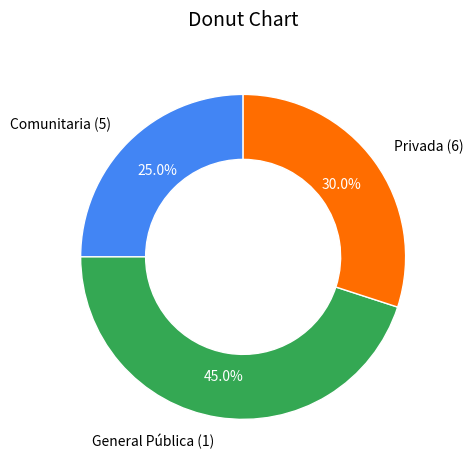

Combined, do Comunitaria (5) and General Pública (1) account for over 50%?

Yes